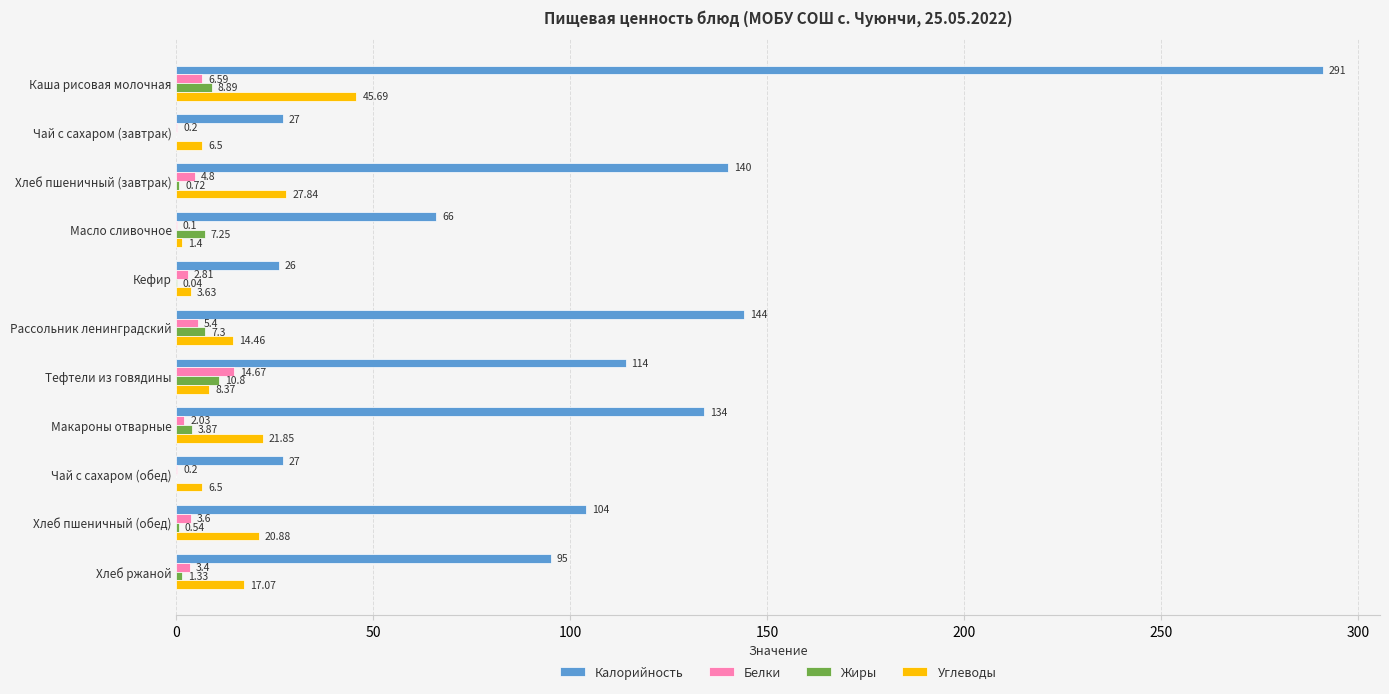

What is the maximum value for Калорийность?

291.0